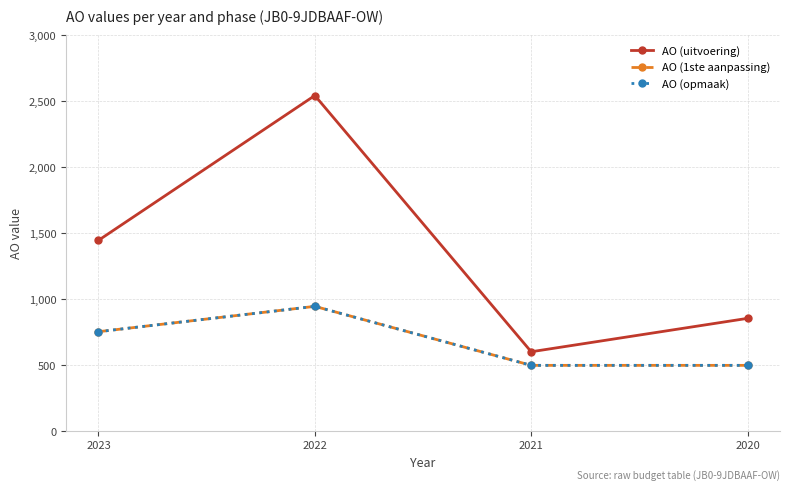

At which category does AO (1ste aanpassing) reach its first local peak?

2022